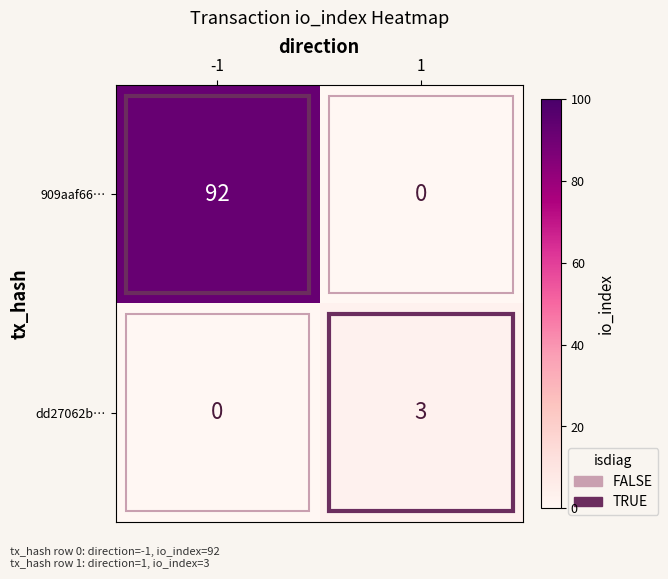

True or false: dd27062b… has a value of -2 at -1.

False